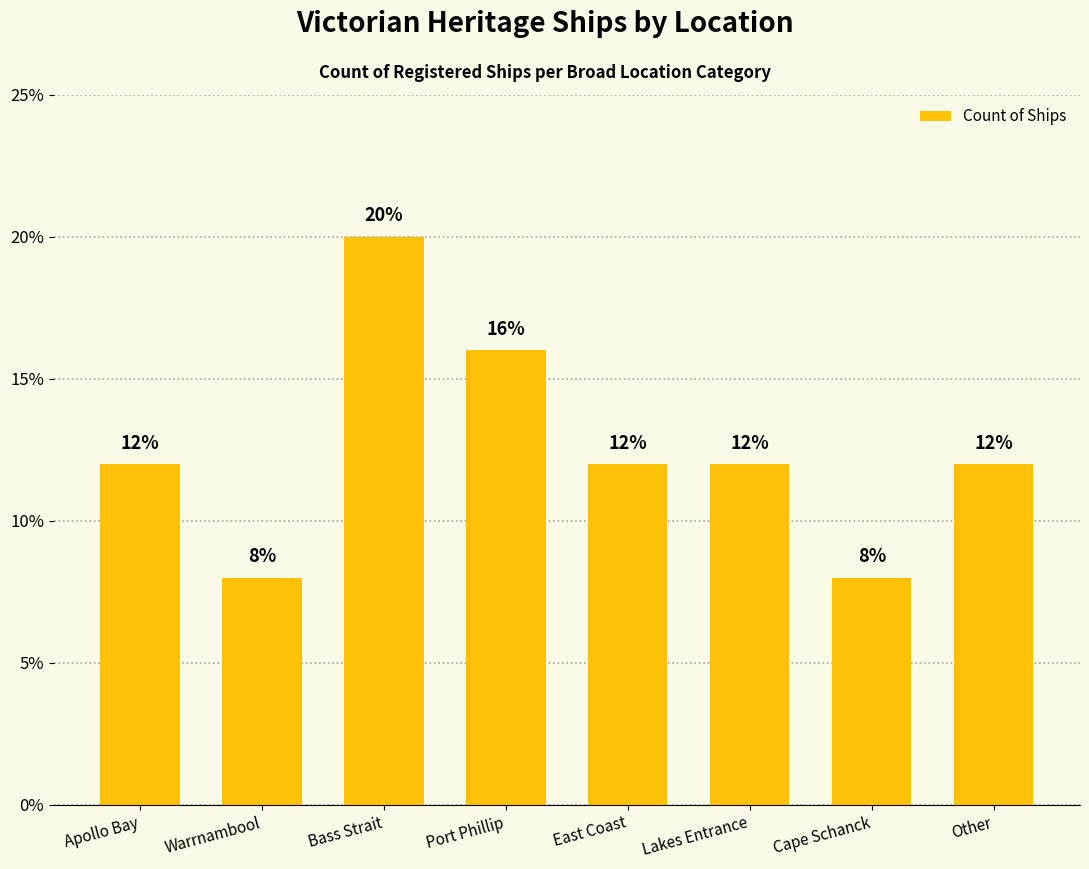

True or false: the data shows 16 at Port Phillip.

True